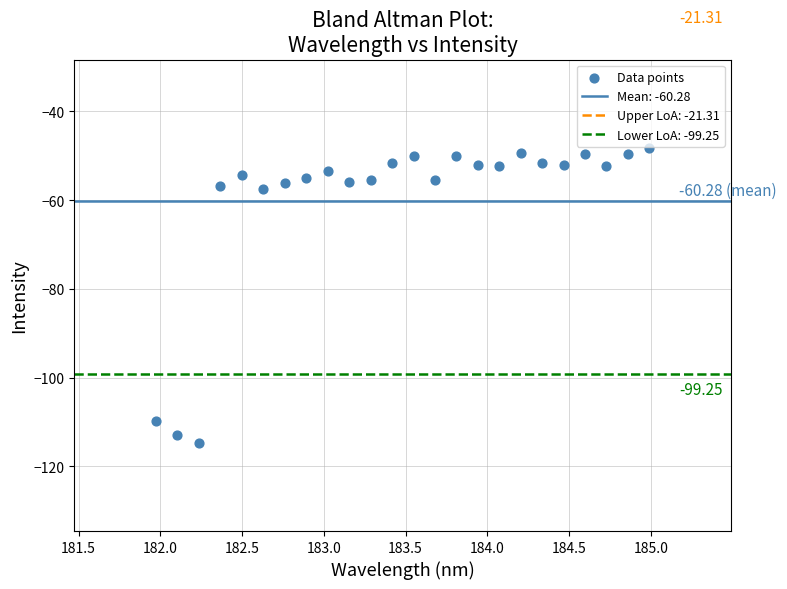

What is the range of Y values (max minus min)?

66.4